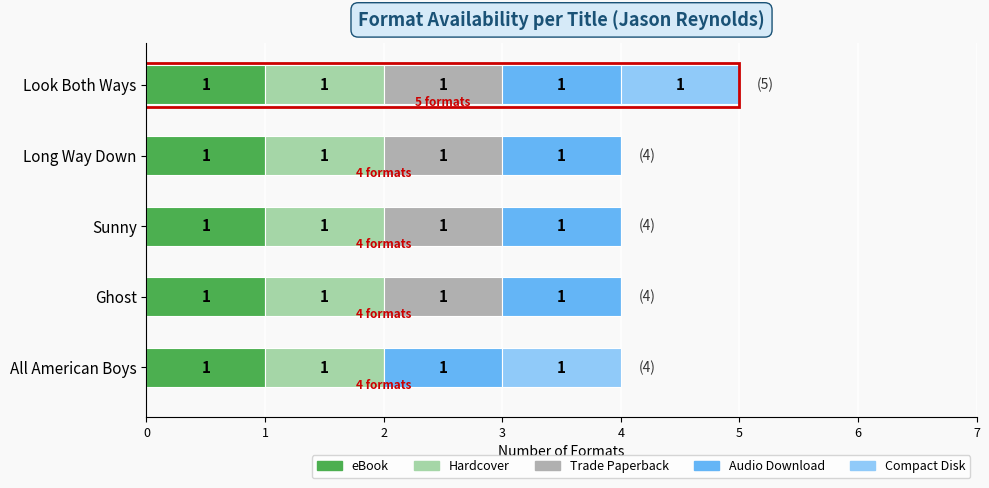

At which category is the sum across all series the highest?

Look Both Ways